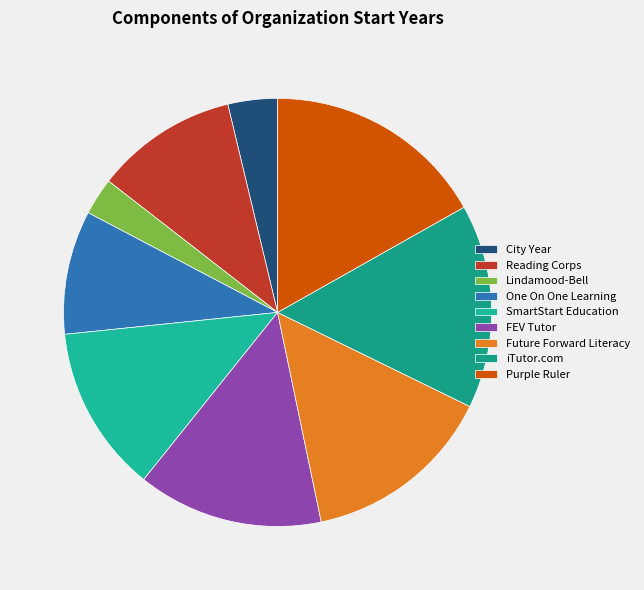

Does Purple Ruler represent more than half of the total?

No